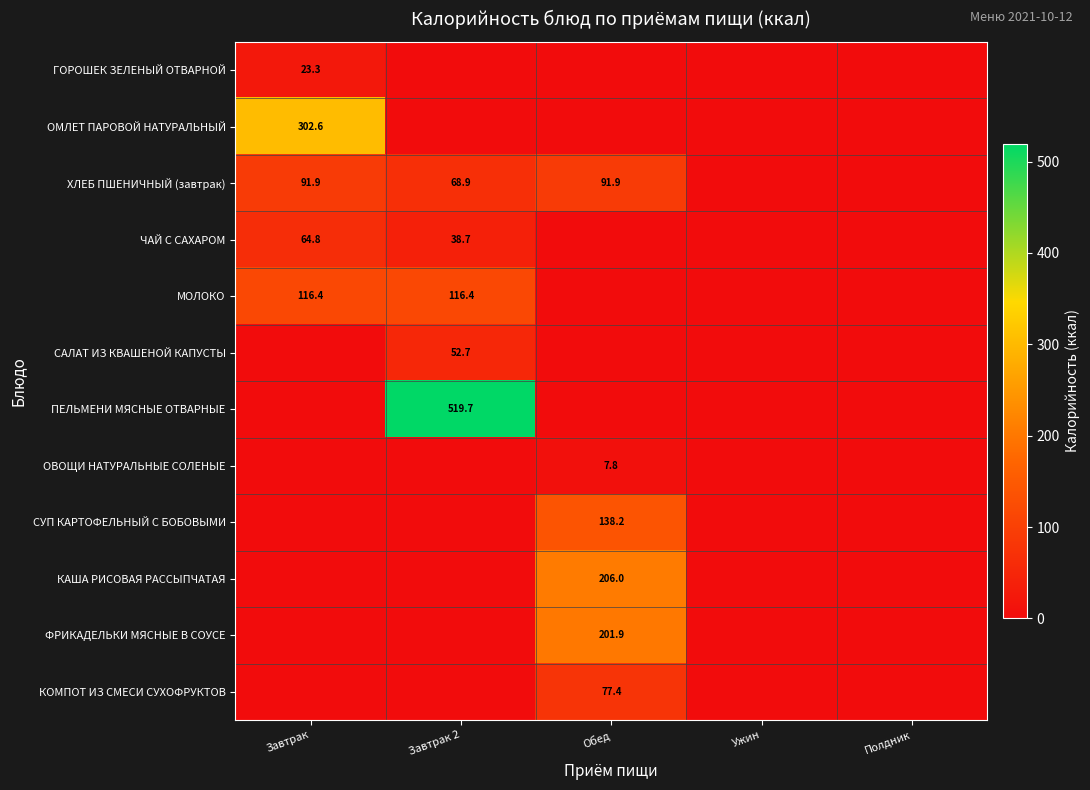

Where is САЛАТ ИЗ КВАШЕНОЙ КАПУСТЫ nearest to the value 26?

Завтрак